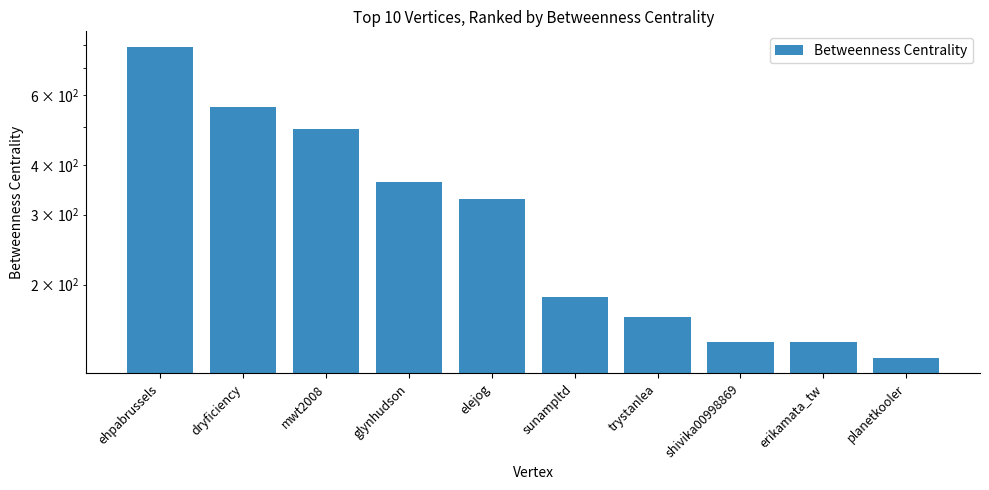

What position from the right is dryficiency?

9